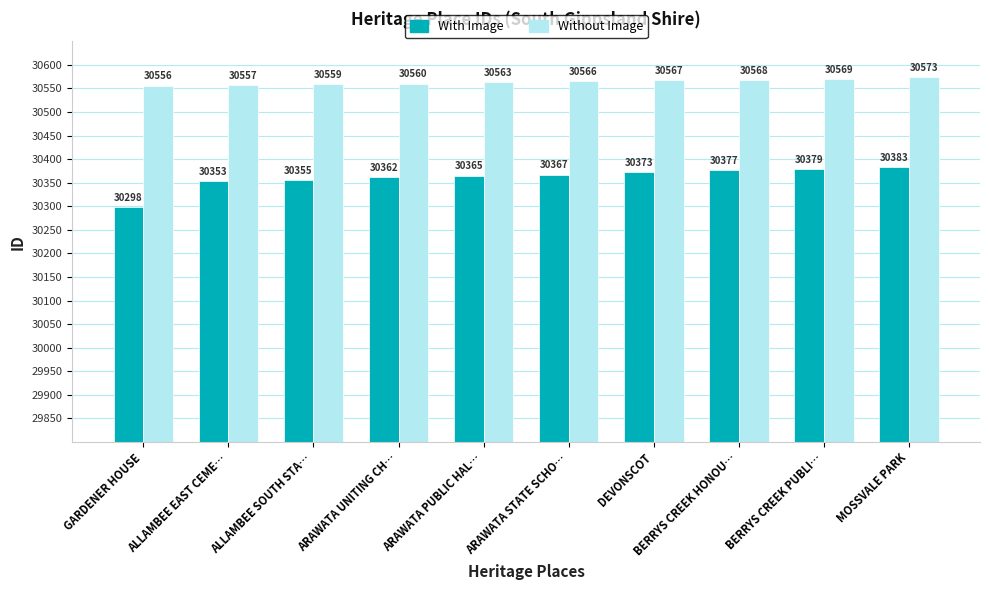

Between ALLAMBEE SOUTH STA… and BERRYS CREEK PUBLI…, which series saw the biggest shift?

With Image